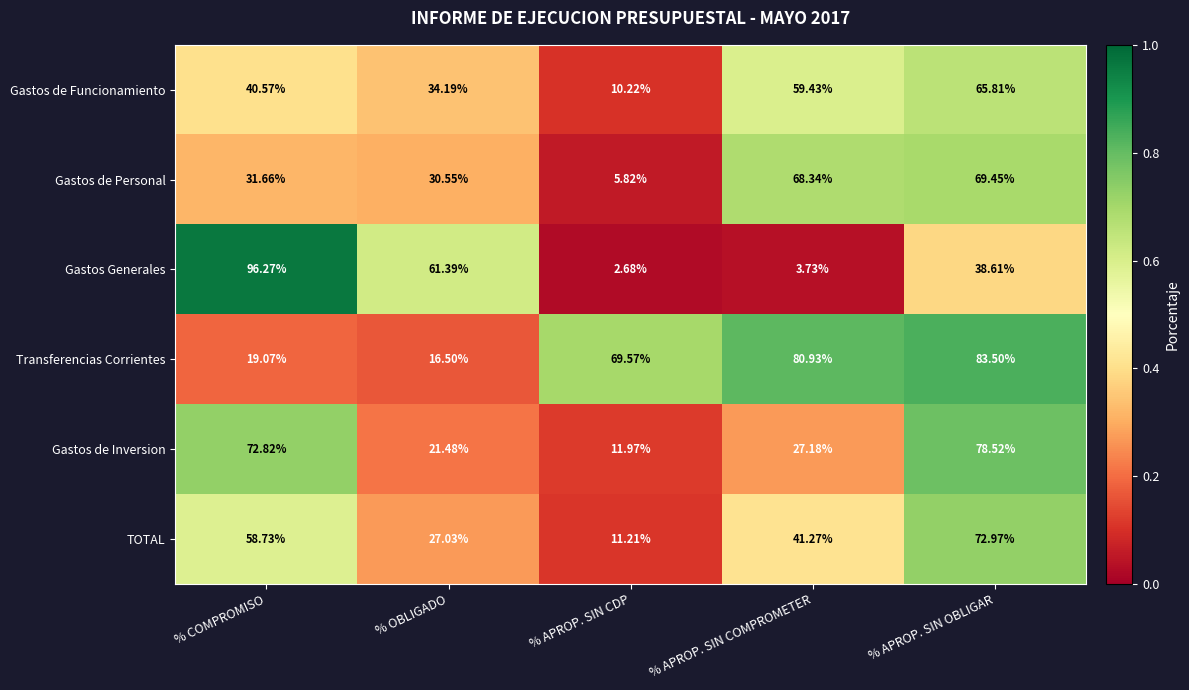

At % APROP. SIN CDP, list the series in order from largest to smallest.

Transferencias Corrientes, Gastos de Inversion, TOTAL, Gastos de Funcionamiento, Gastos de Personal, Gastos Generales